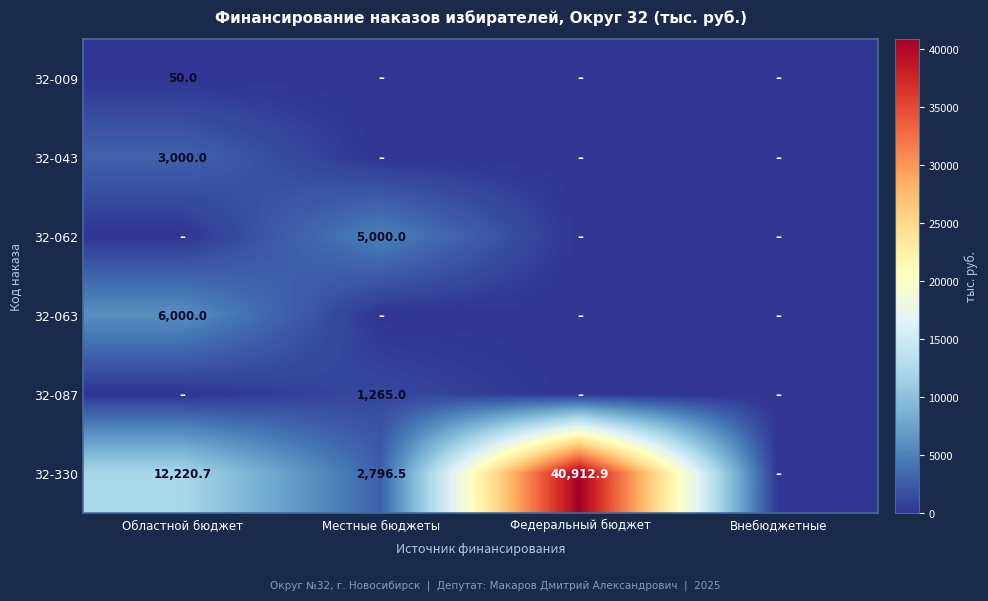

The value of 32-043 at Областной бюджет is 1051.1. True or false?

False